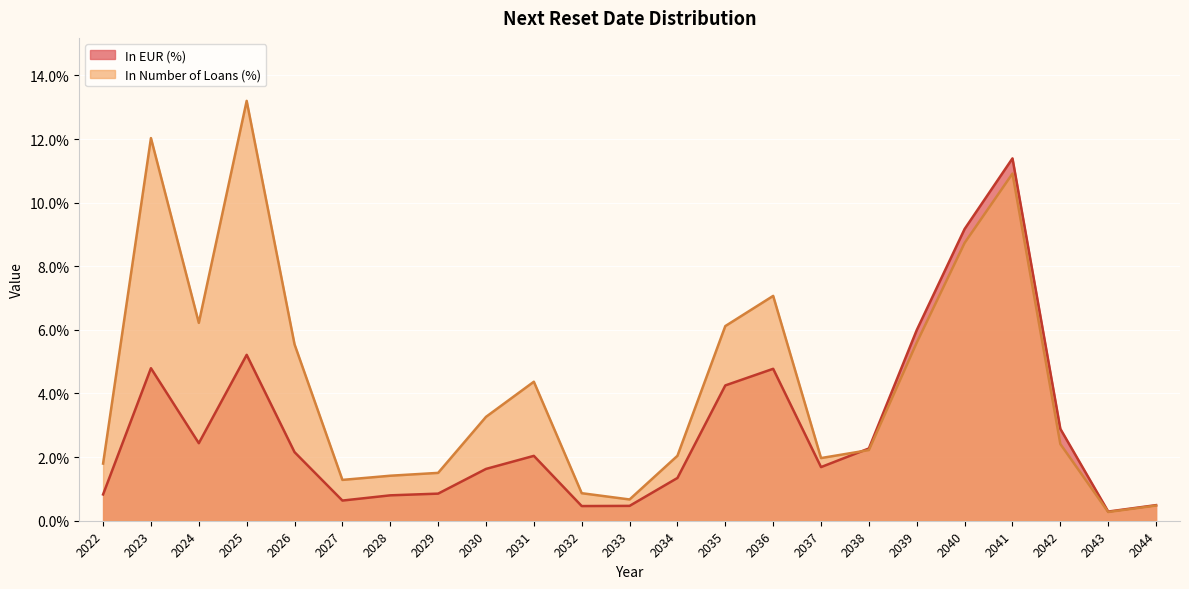

At how many categories does at least one series exceed 0?

23